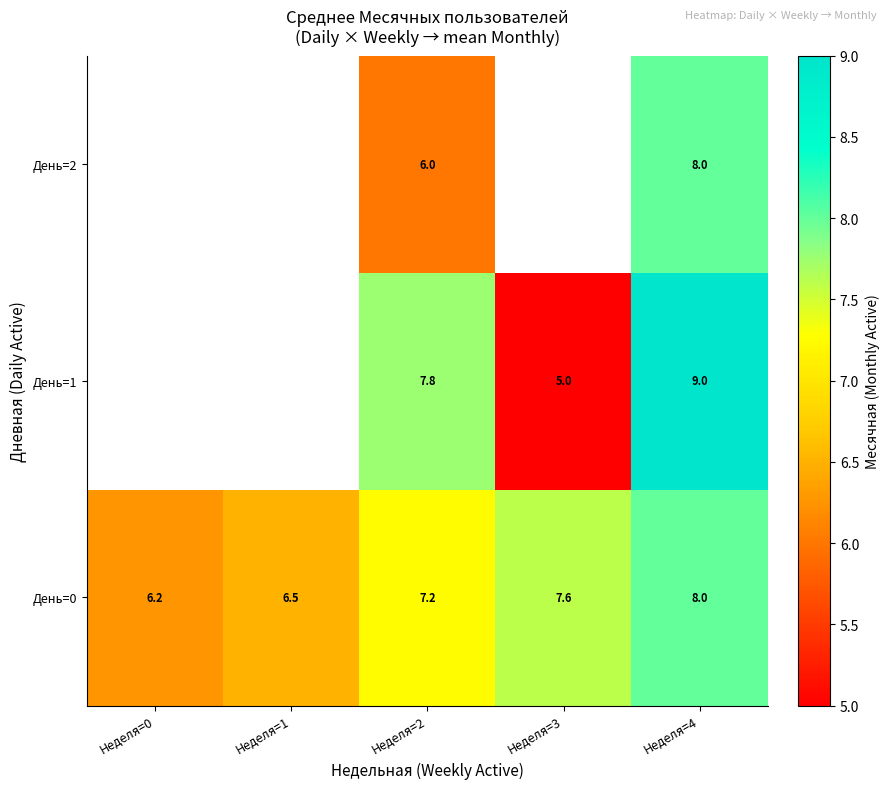

Is the value of День=1 at Неделя=4 greater than the value of День=0 at Неделя=0?

Yes